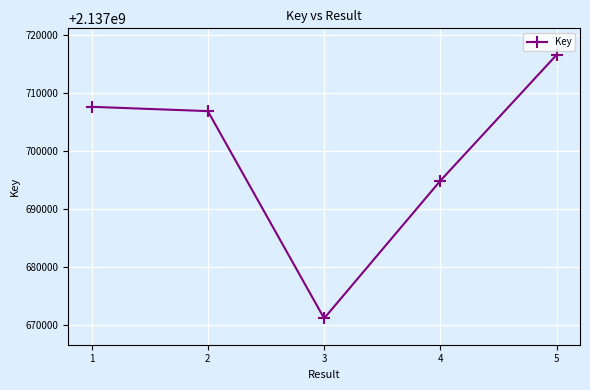

Does the chart have visible grid lines?

Yes